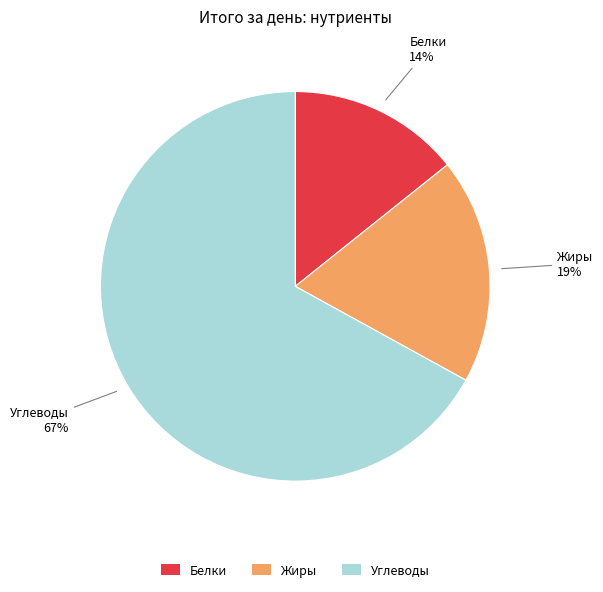

How many slices are in this pie chart?

3